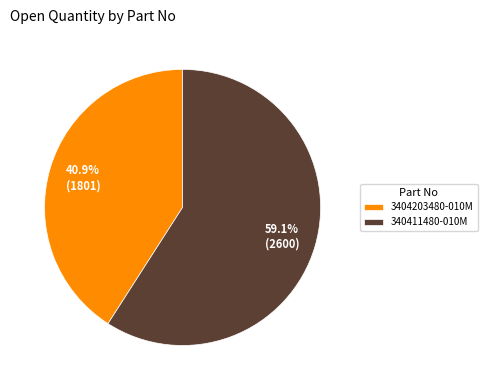

Is it true that 3404203480-010M is 49% of the pie?

False